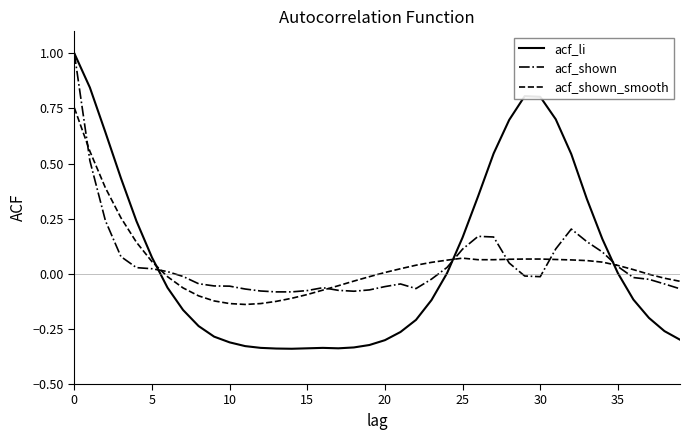

Which series has the widest spread of values?

acf_li